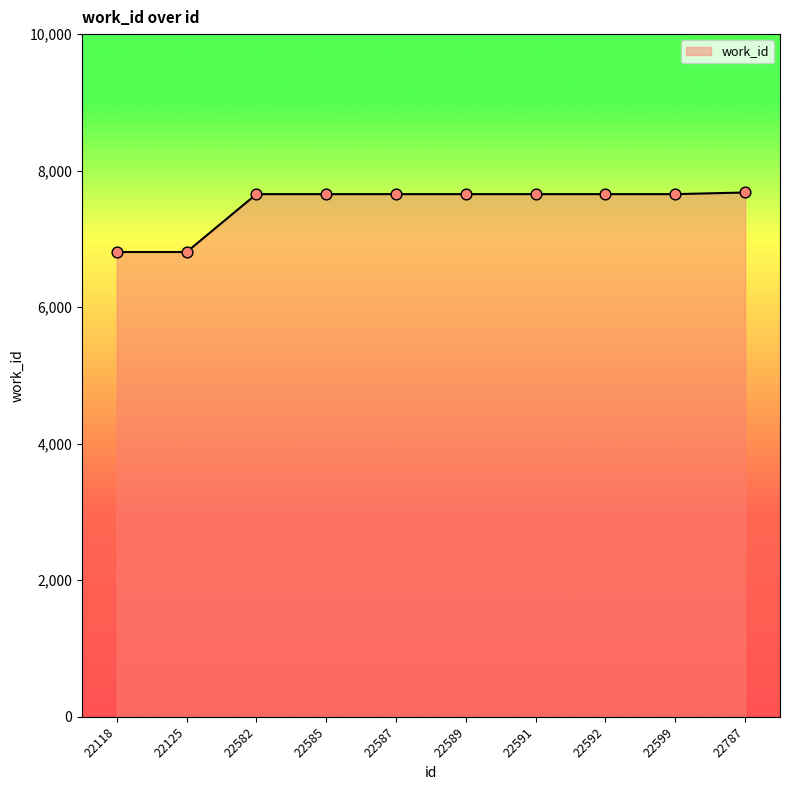

Which has a higher value, 22118 or 22592?

22592